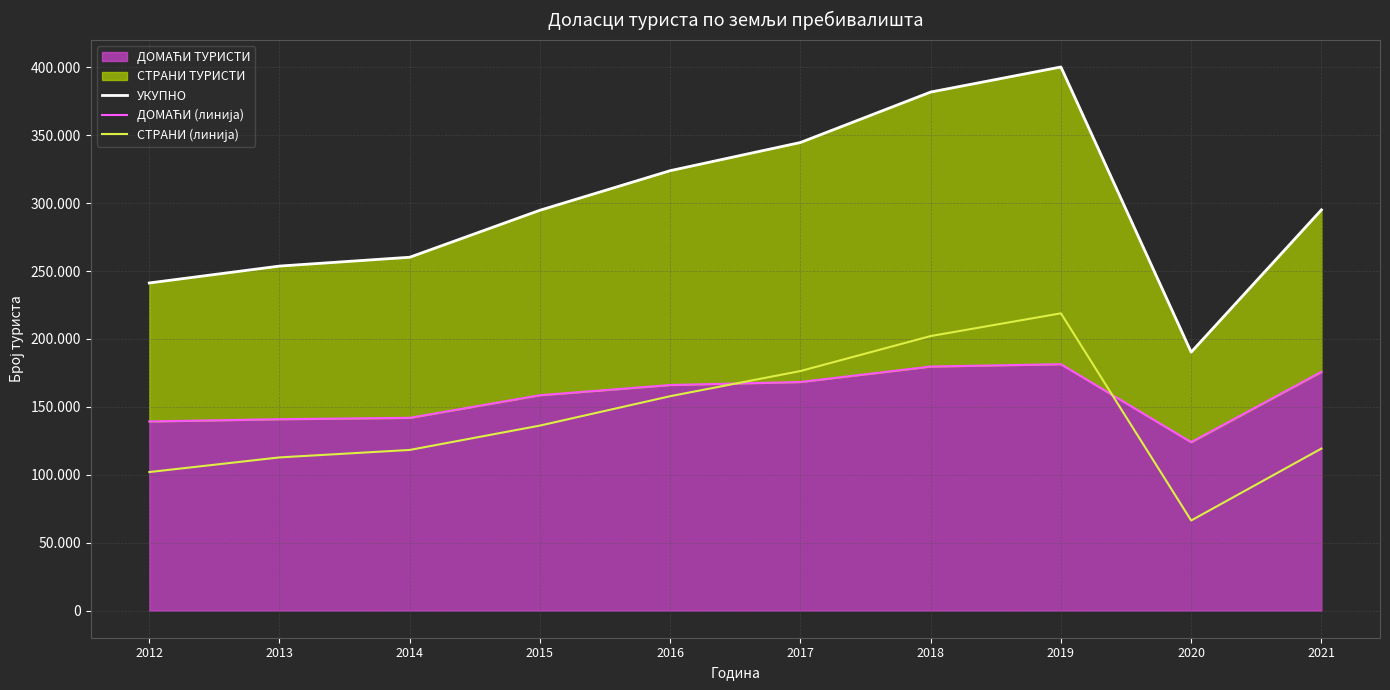

Is it true that УКУПНО equals 190271 at 2020?

True